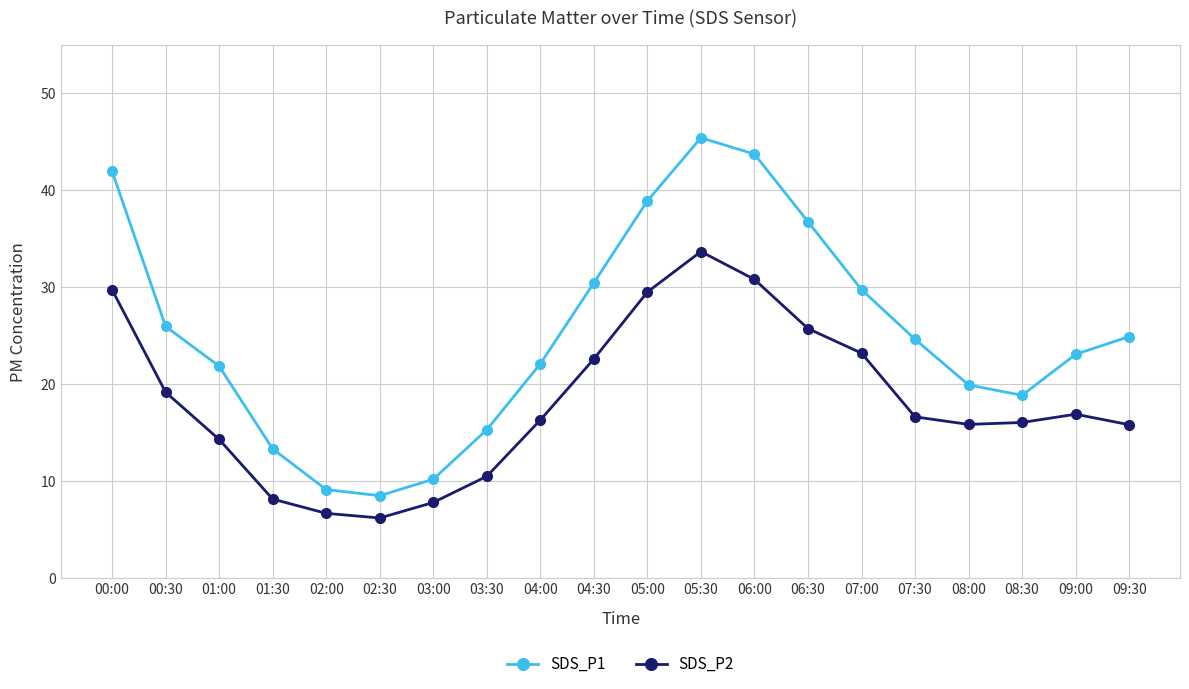

What is the average value of the SDS_P2 series?

18.3